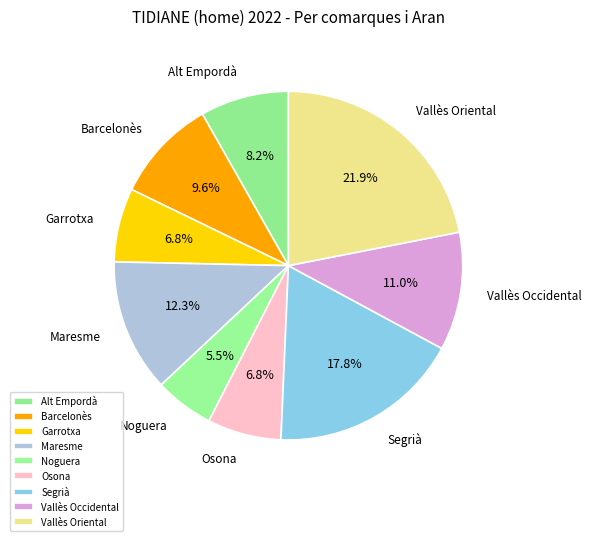

Which slice is the smallest?

Noguera